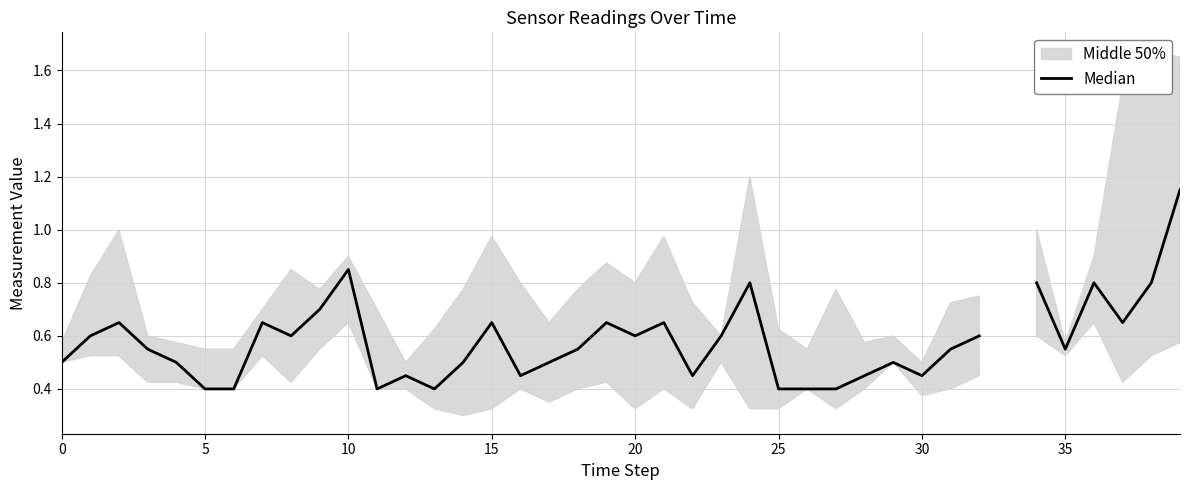

How many values are above zero?

39